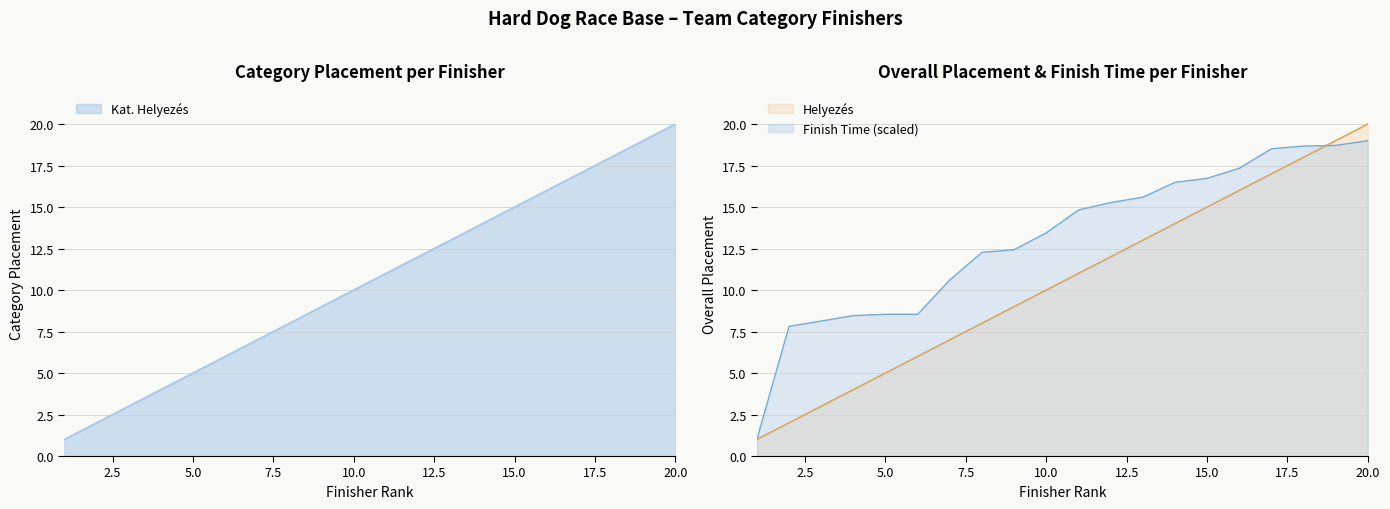

What is the difference between the Helyezés values at Michal Paďour and Karol Kobylarz?

3